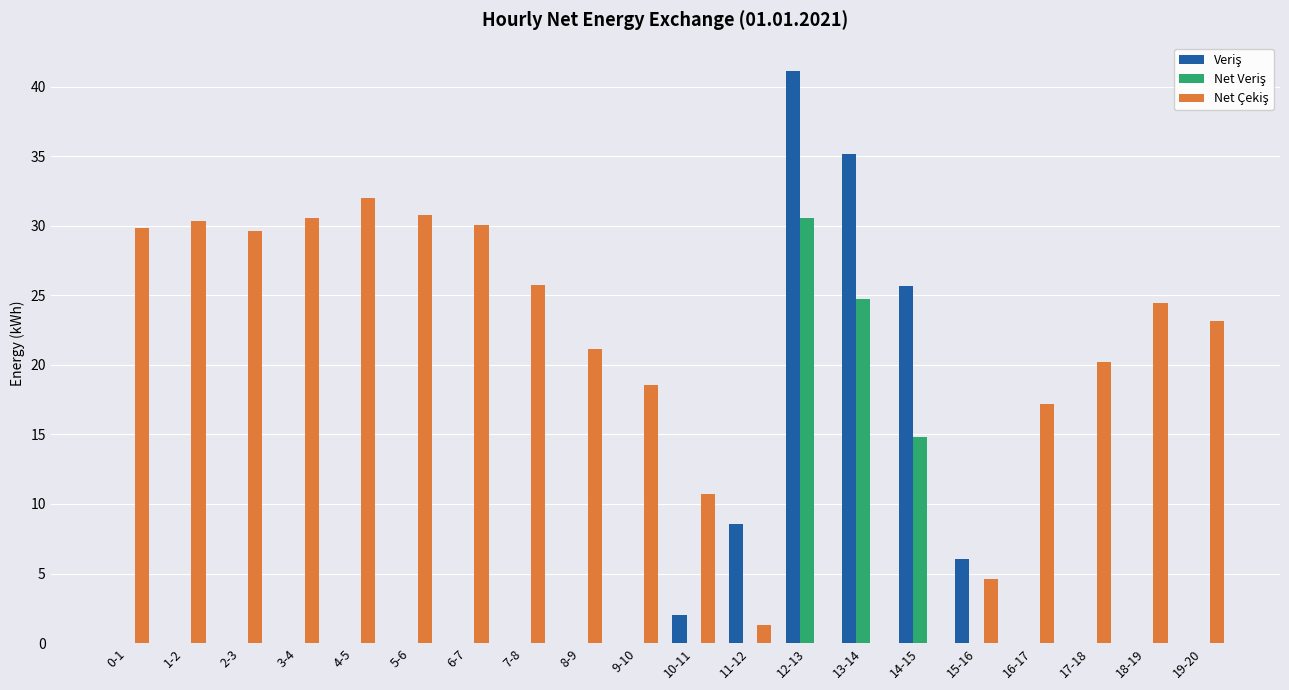

What is the total value across all series at 15-16?

10.7